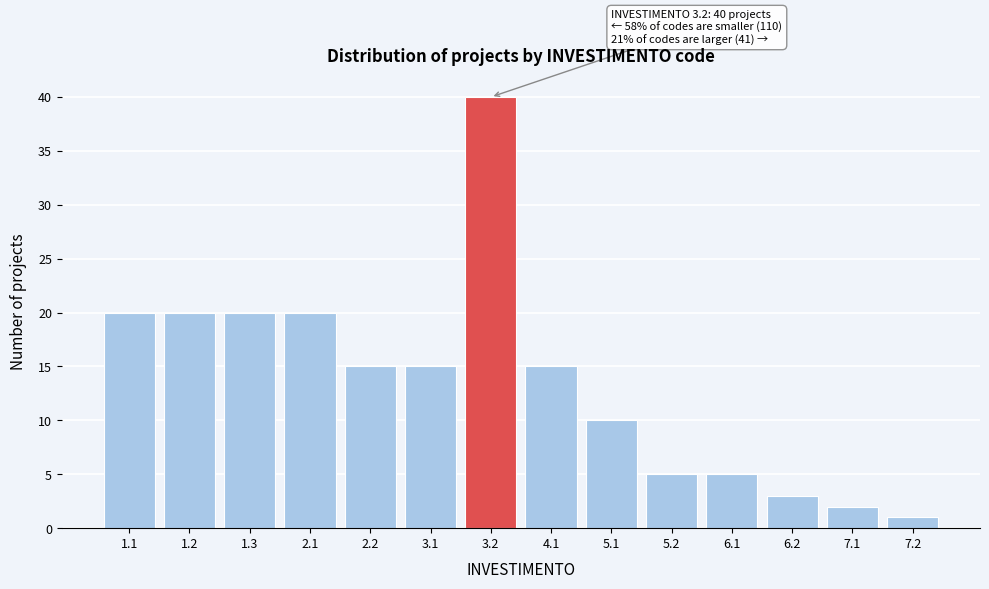

Reading left to right, list all the values displayed in this chart.

20	20	20	20	15	15	40	15	10	5	5	3	2	1